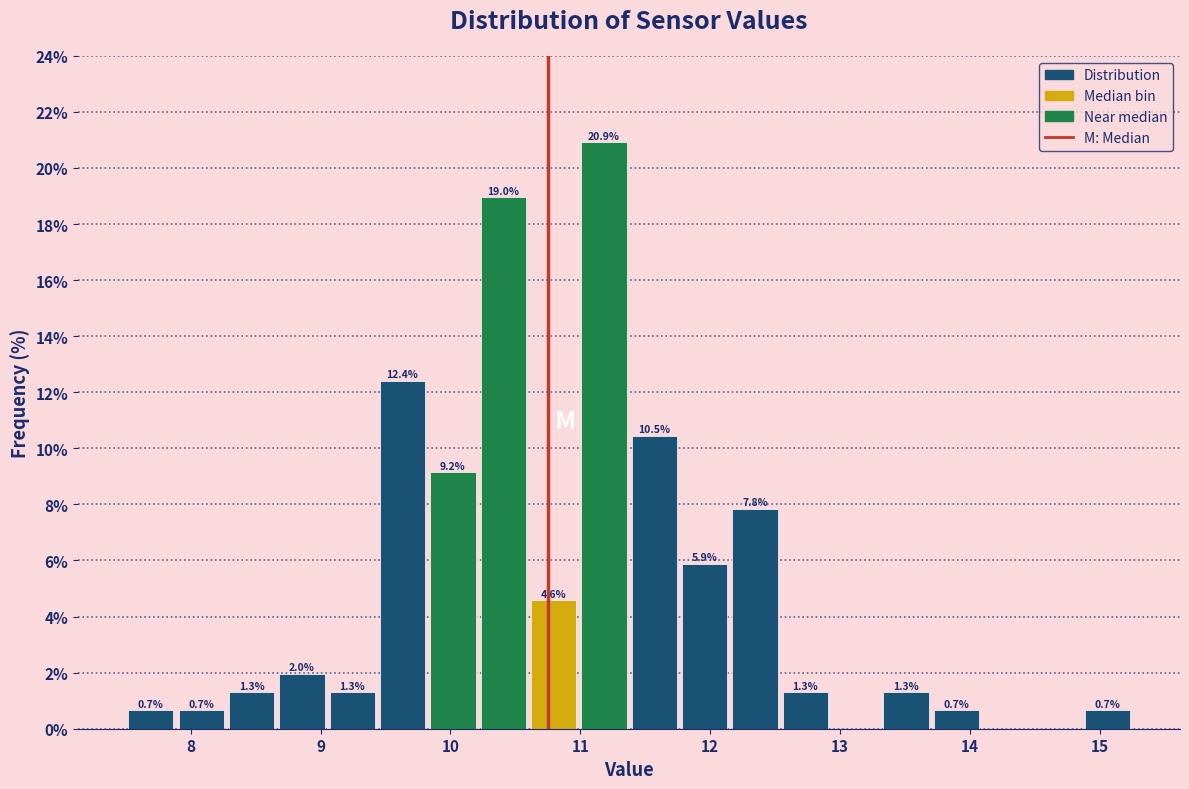

Around what value on the x-axis is the tallest bar? Give the approximate position of its centre, as read against the axis.

11.2